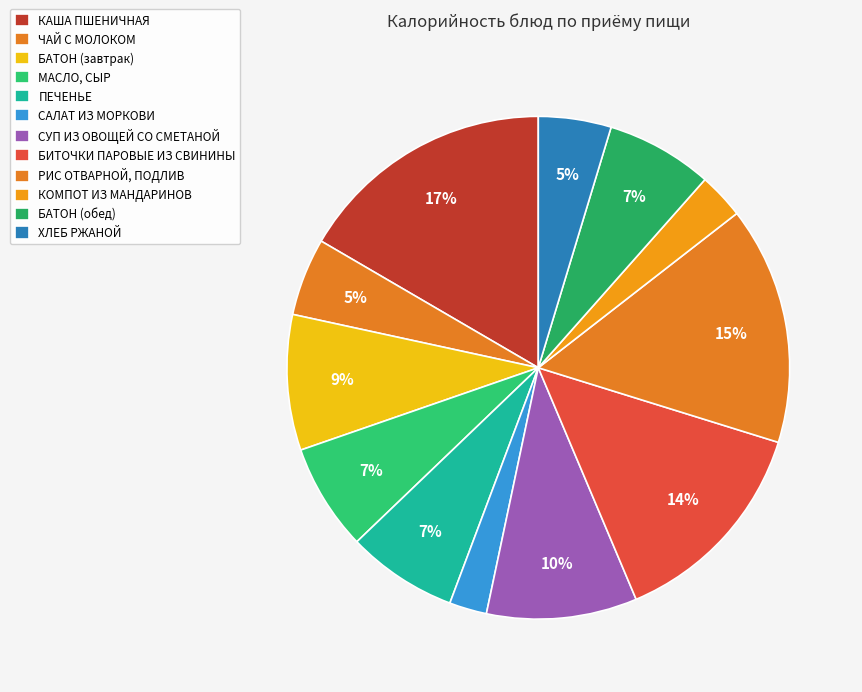

Rank the categories by value from highest to lowest.

КАША ПШЕНИЧНАЯ, РИС ОТВАРНОЙ, ПОДЛИВ, БИТОЧКИ ПАРОВЫЕ ИЗ СВИНИНЫ, СУП ИЗ ОВОЩЕЙ СО СМЕТАНОЙ, БАТОН (завтрак), ПЕЧЕНЬЕ, МАСЛО, СЫР, БАТОН (обед), ЧАЙ С МОЛОКОМ, ХЛЕБ РЖАНОЙ, КОМПОТ ИЗ МАНДАРИНОВ, САЛАТ ИЗ МОРКОВИ